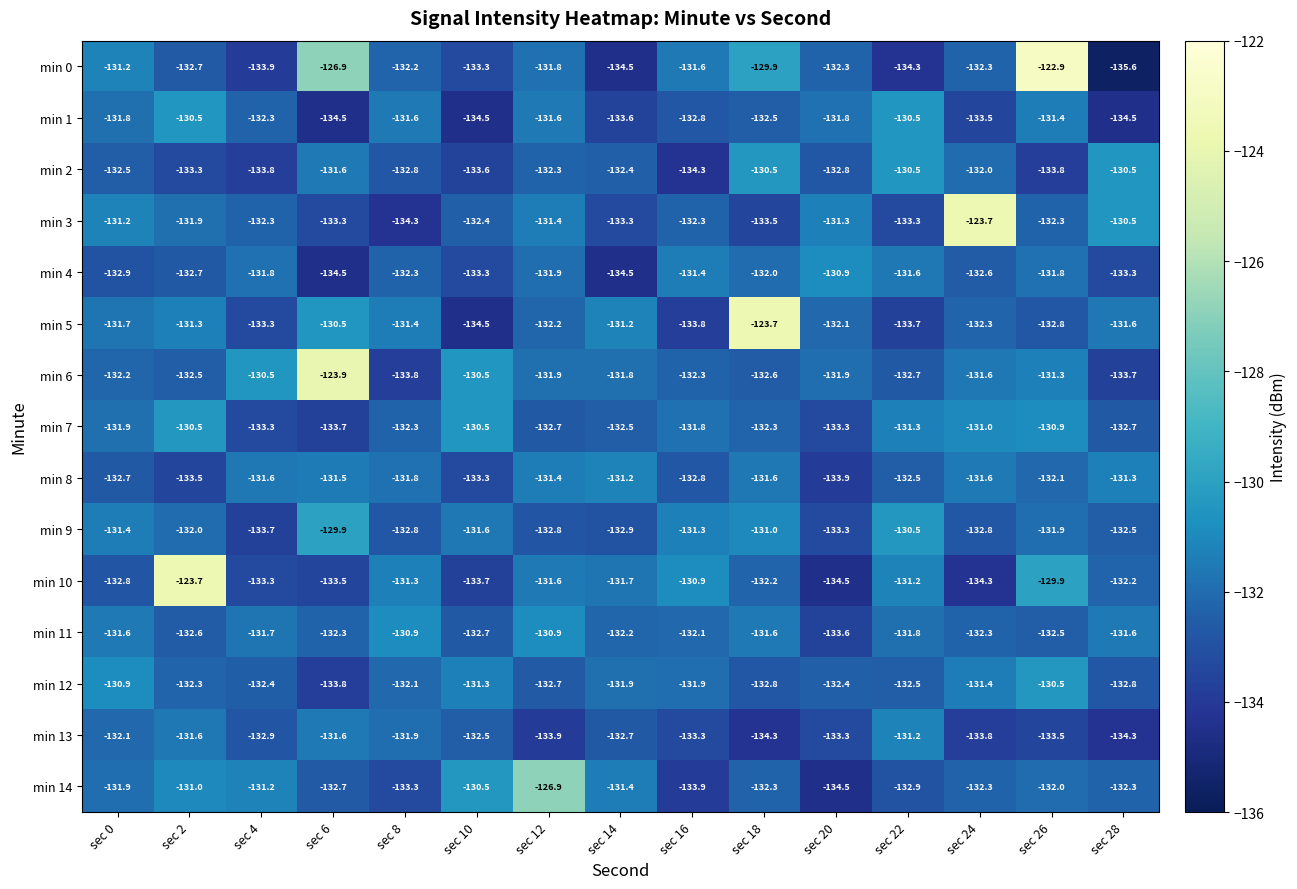

Read the min 13 value at sec 14.

-132.7